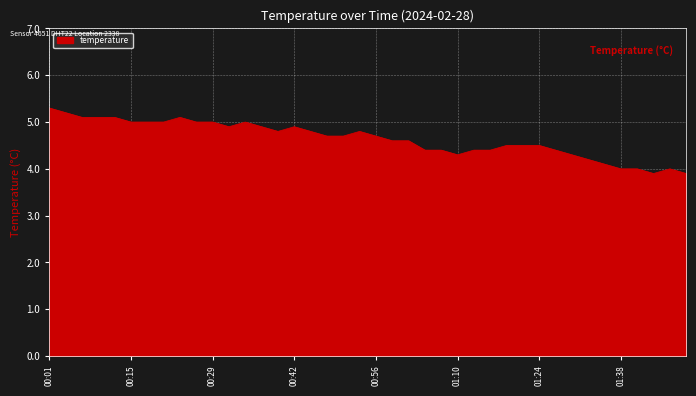

What is the maximum value shown in the chart?

5.3